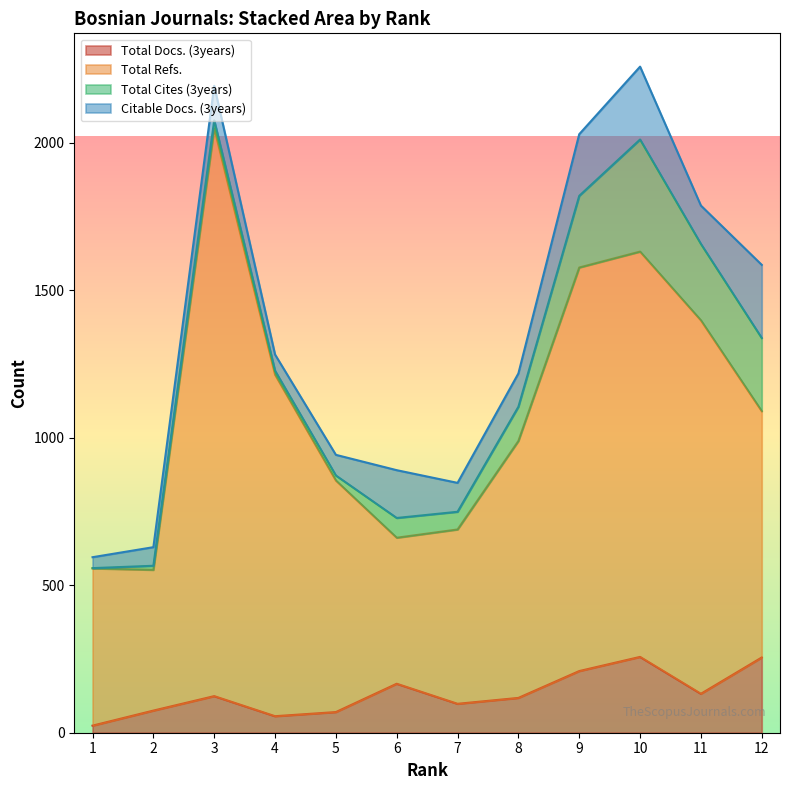

At which label is Total Refs. closest to 1300?

4